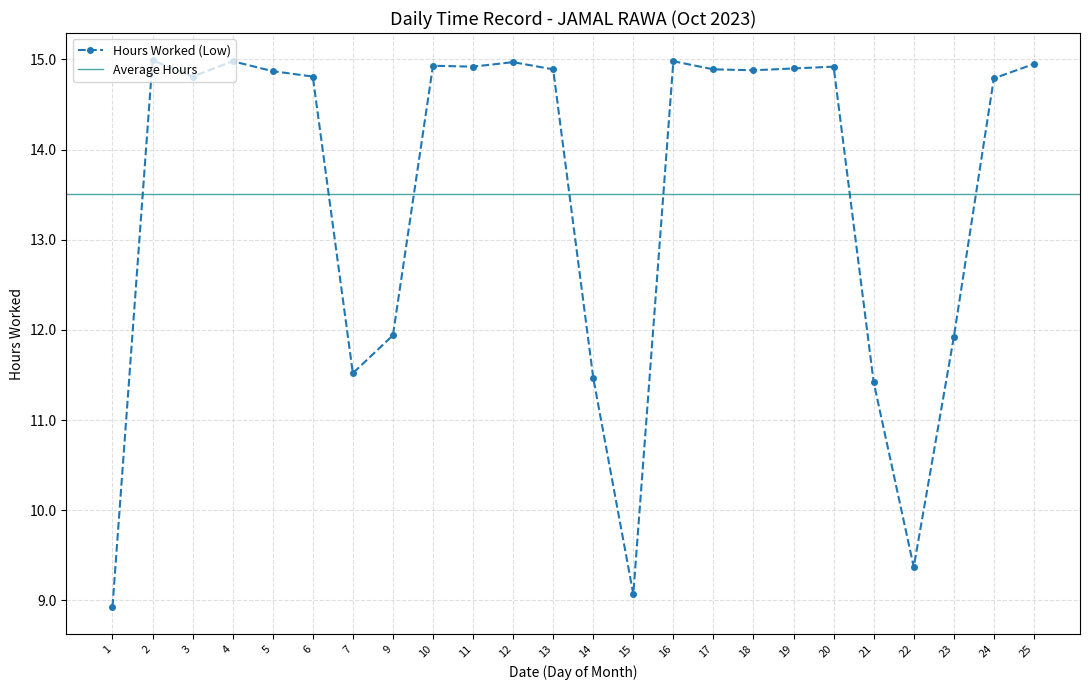

What is the average value?

13.5